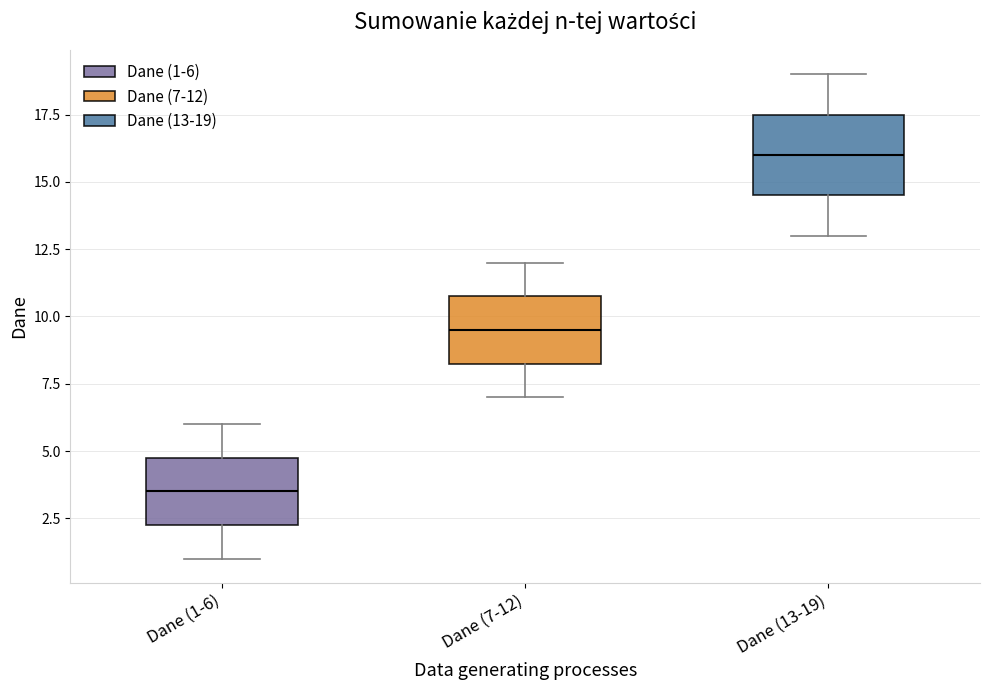

Comparing the boxes themselves (not the whiskers), which one is the tallest?

Dane (13-19)